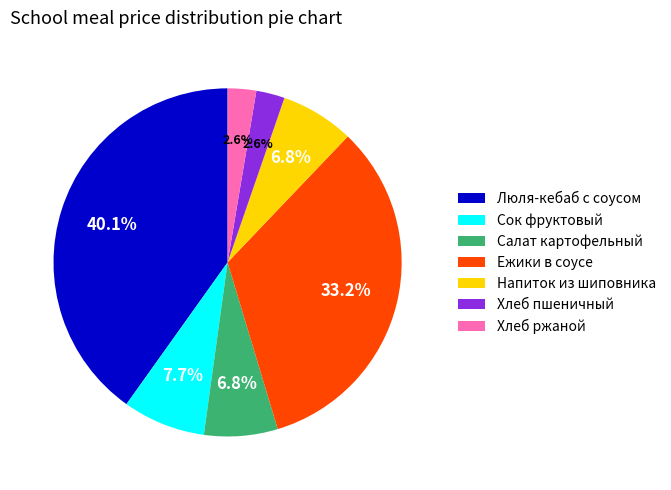

What portion of the pie excludes Хлеб пшеничный?

97.4%